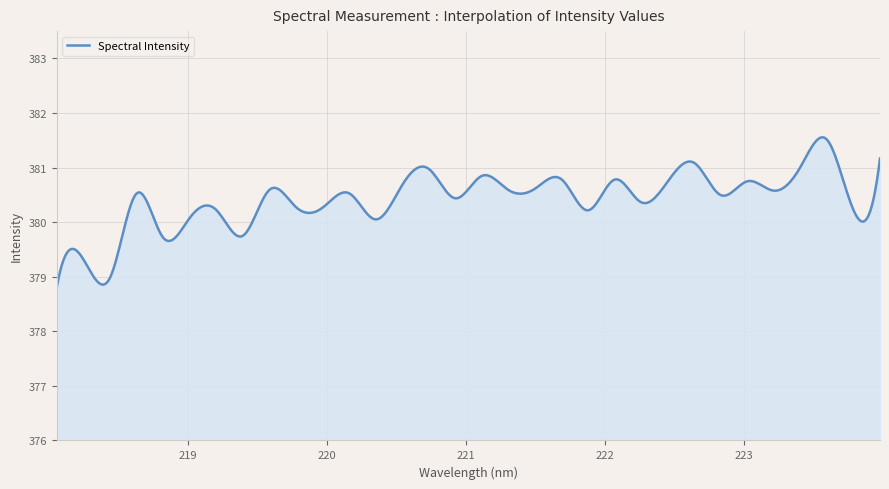

What is the difference between the maximum and minimum values?

2.7